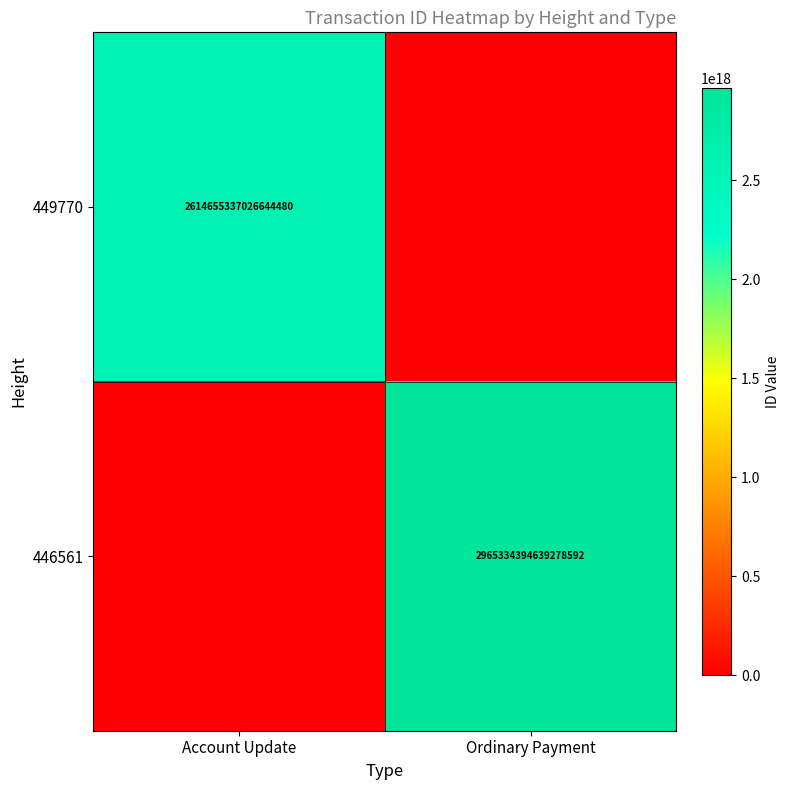

True or false: 446561 has a value of 2965334394639278592 at Ordinary Payment.

True